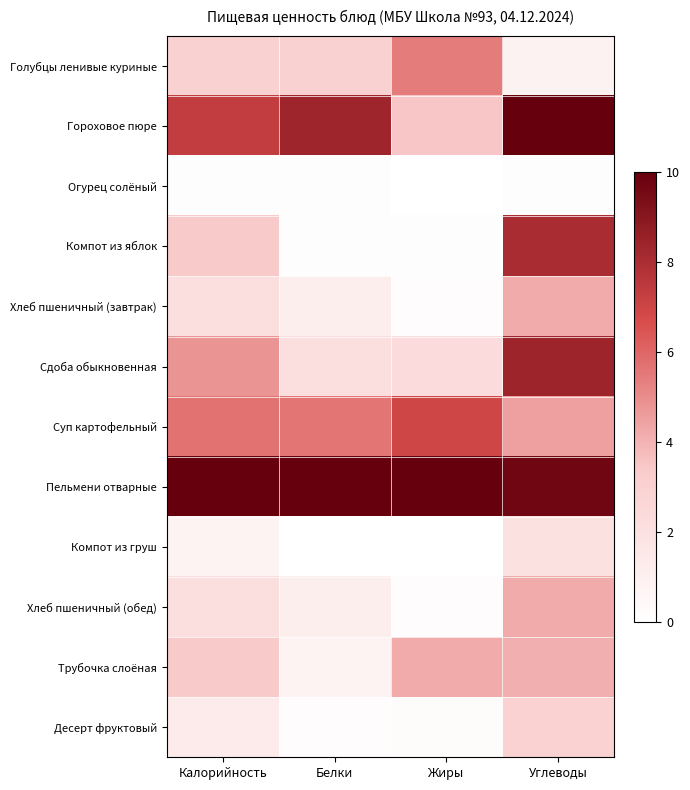

Rank the series by their maximum value, from lowest to highest.

Огурец солёный, Компот из груш, Десерт фруктовый, Трубочка слоёная, Хлеб пшеничный (завтрак), Хлеб пшеничный (обед), Голубцы ленивые куриные, Суп картофельный, Компот из яблок, Сдоба обыкновенная, Гороховое пюре, Пельмени отварные